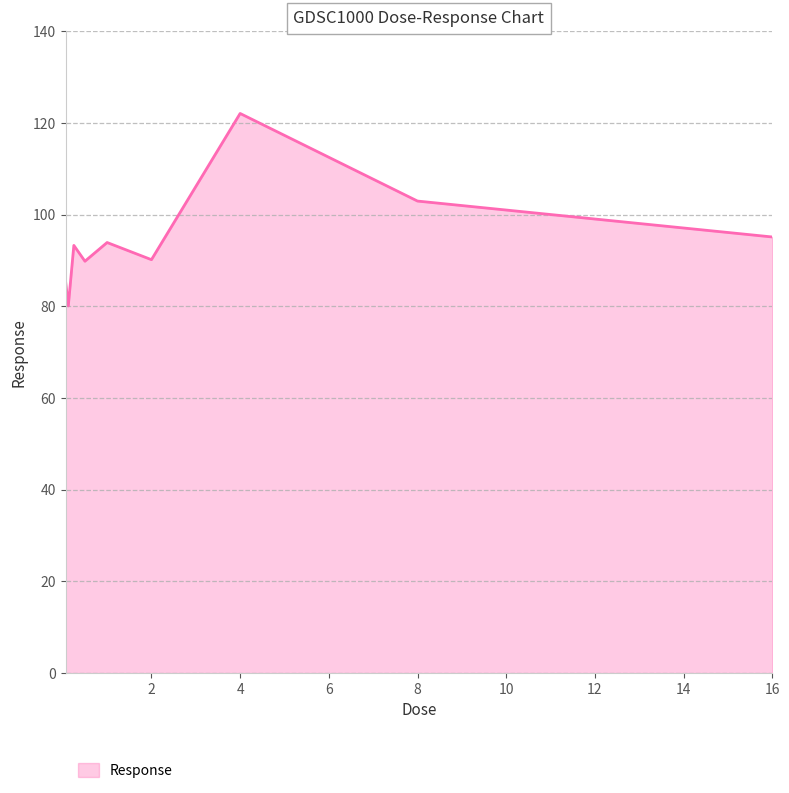

What is the maximum value shown in the chart?

122.1